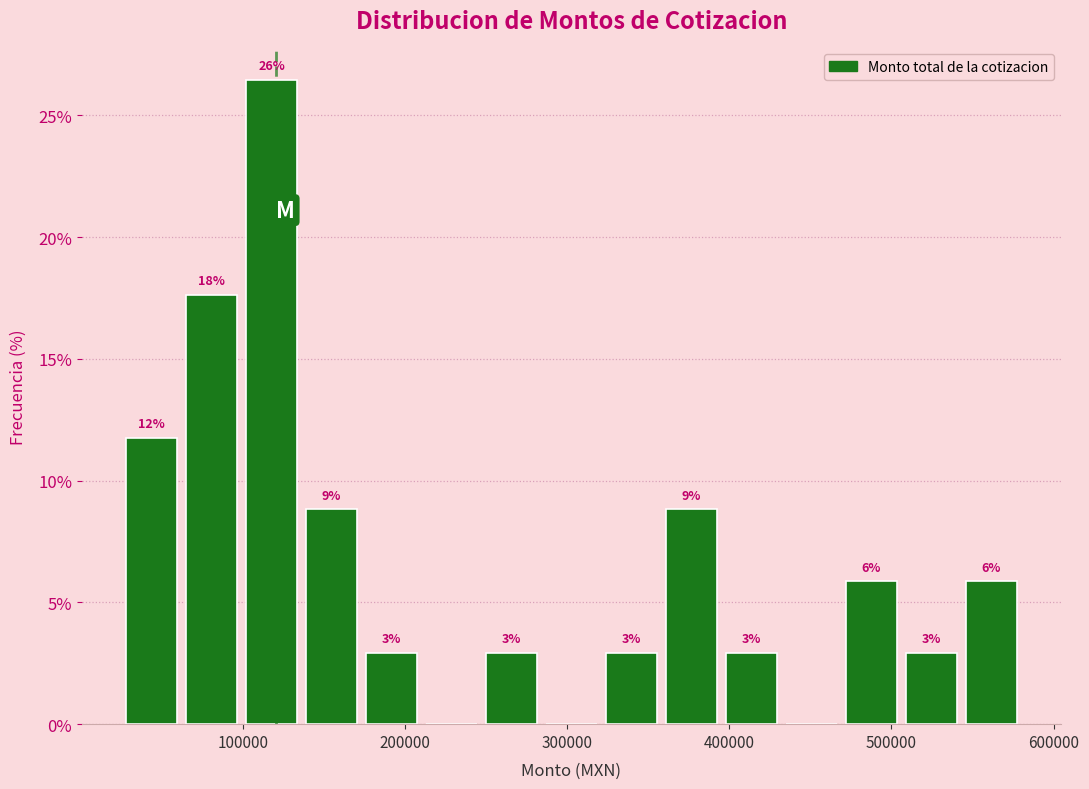

Read against the x-axis, roughly where is the centre of the tallest bar?

120000